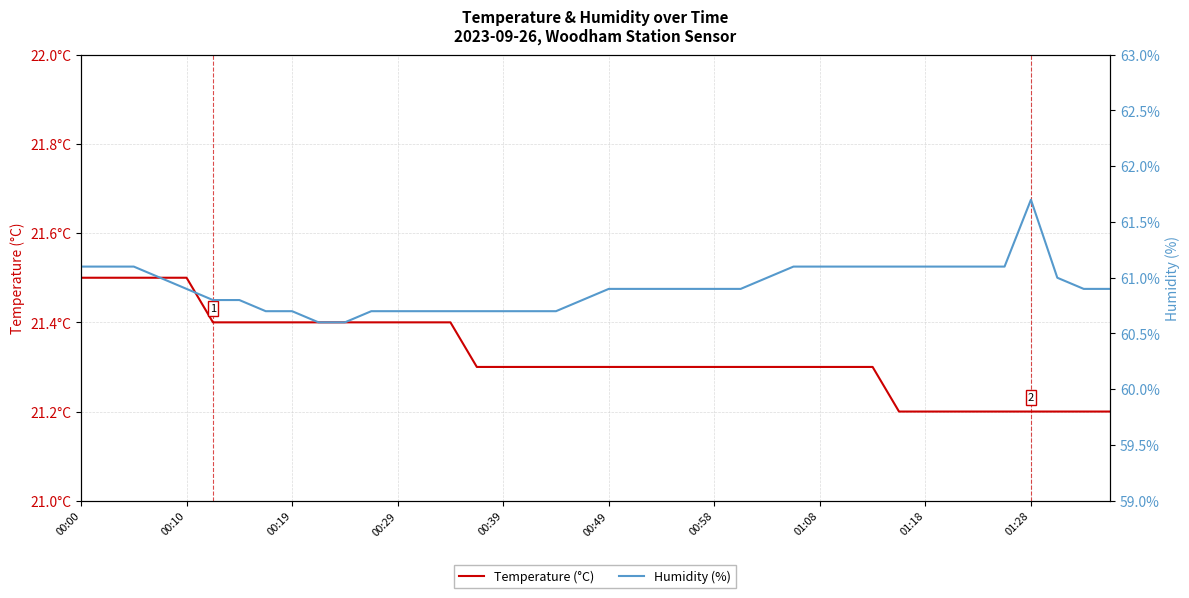

True or false: Humidity (%) and Temperature (°C) cross at least once.

False